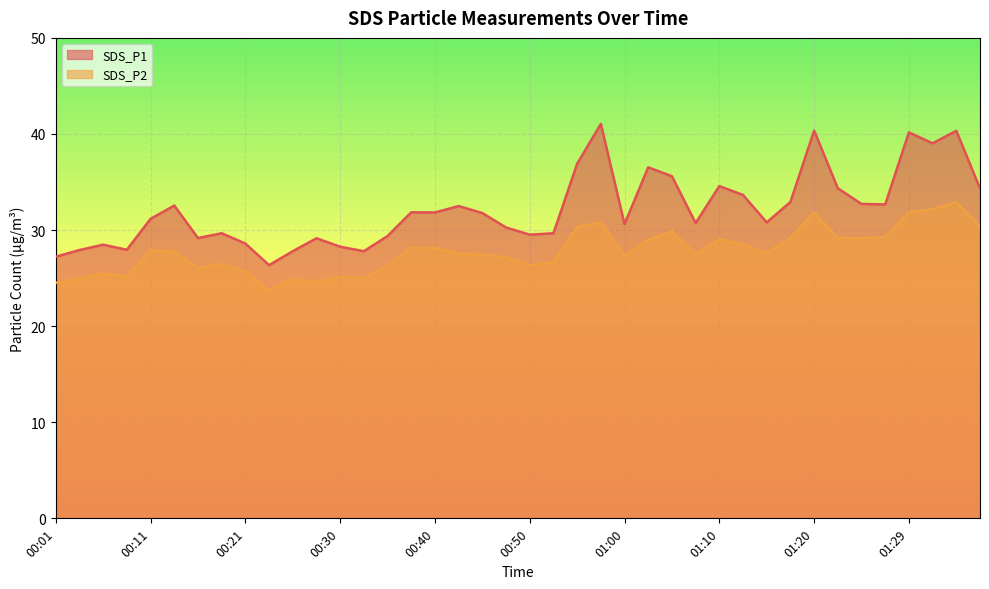

What are all the series names shown in the legend?

SDS_P1, SDS_P2